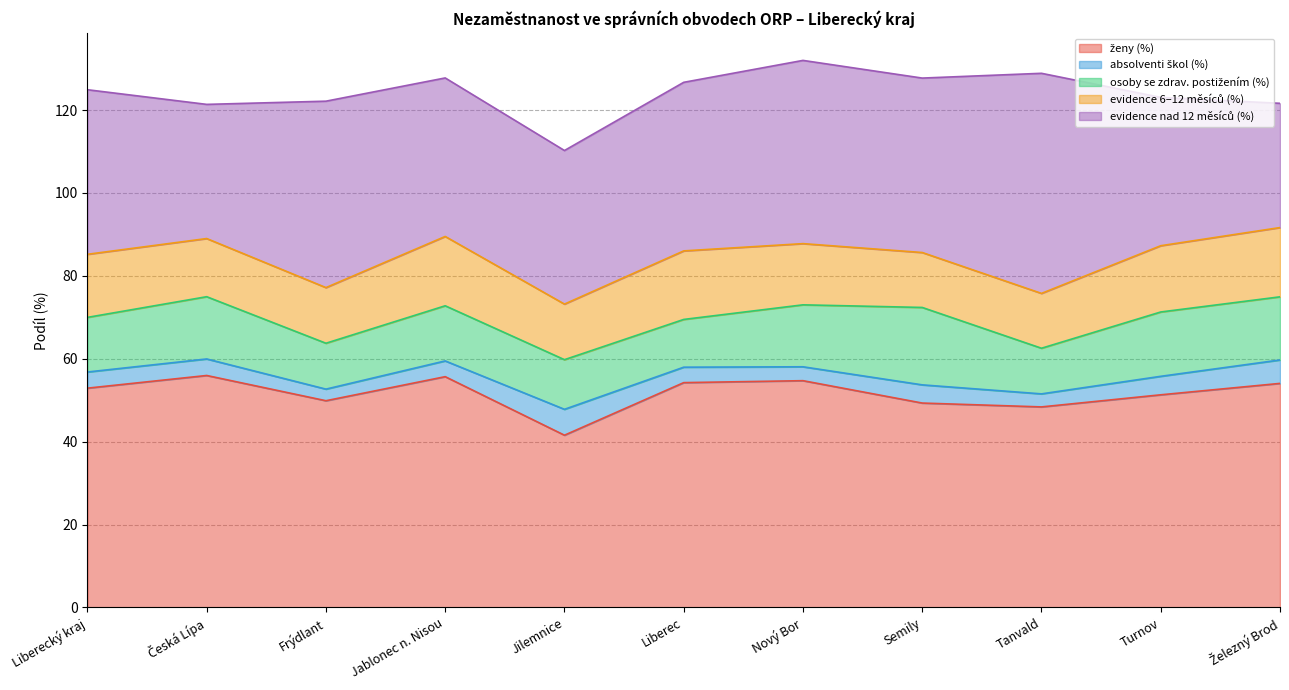

What are all the series names shown in the legend?

ženy (%), absolventi škol (%), osoby se zdrav. postižením (%), evidence 6–12 měsíců (%), evidence nad 12 měsíců (%)